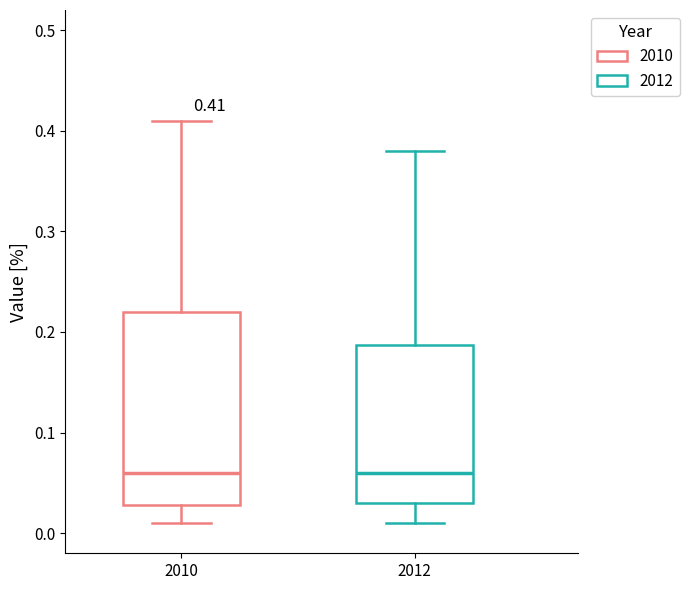

Which box is the tallest, from its lower edge to its upper edge?

2010